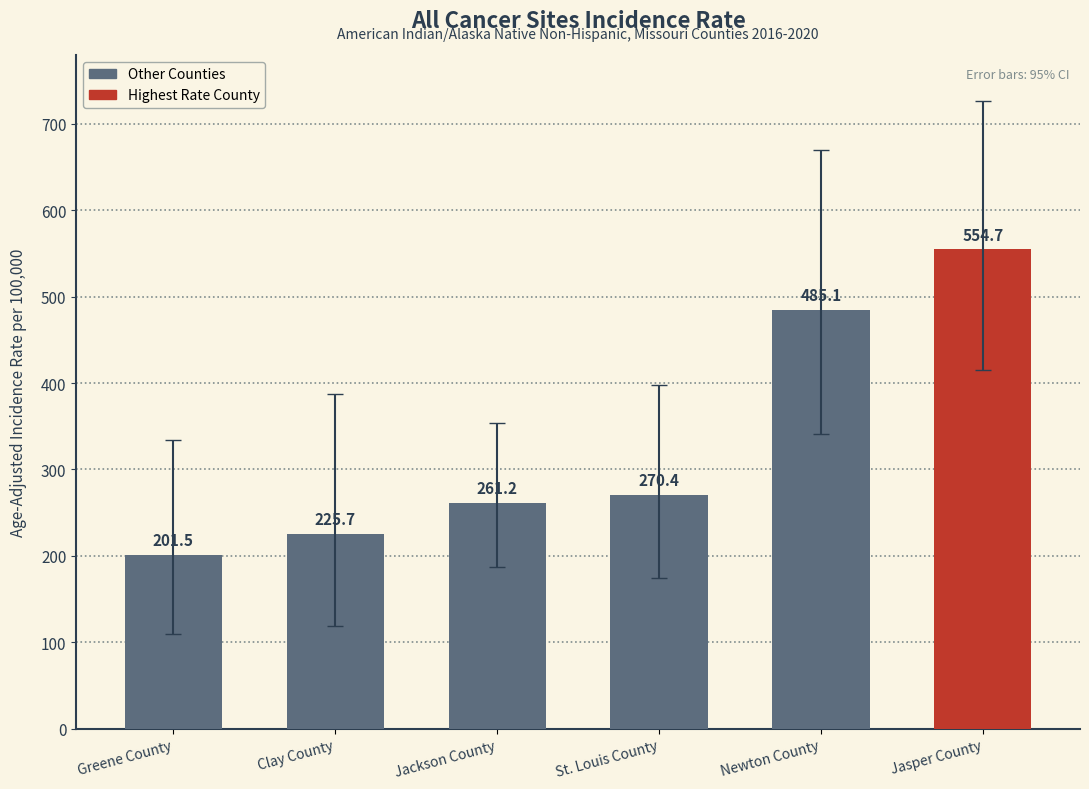

What is the change in value from Clay County to Newton County?

+259.4